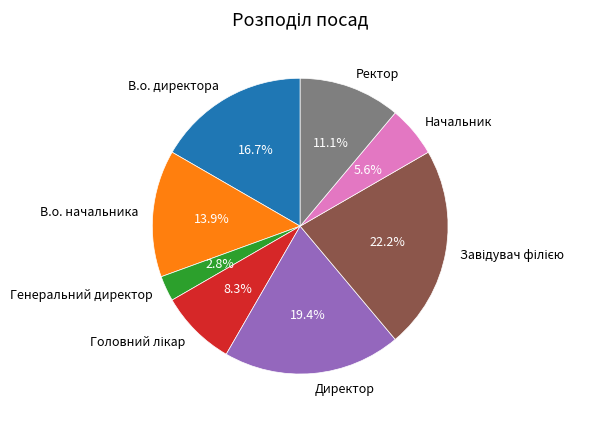

How many segments does this pie chart have?

8